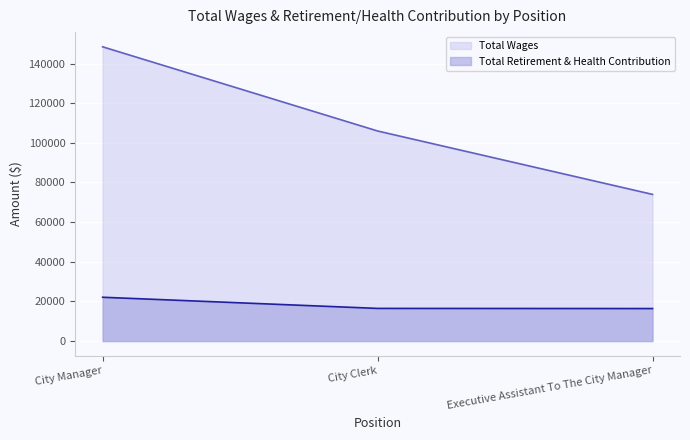

Between City Clerk and Executive Assistant To The City Manager, which is larger?

City Clerk